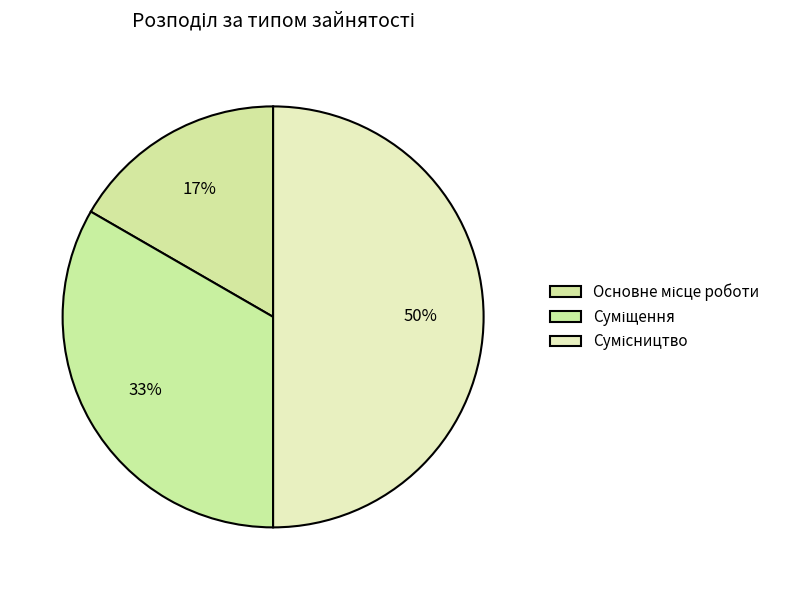

How many segments does this pie chart have?

3